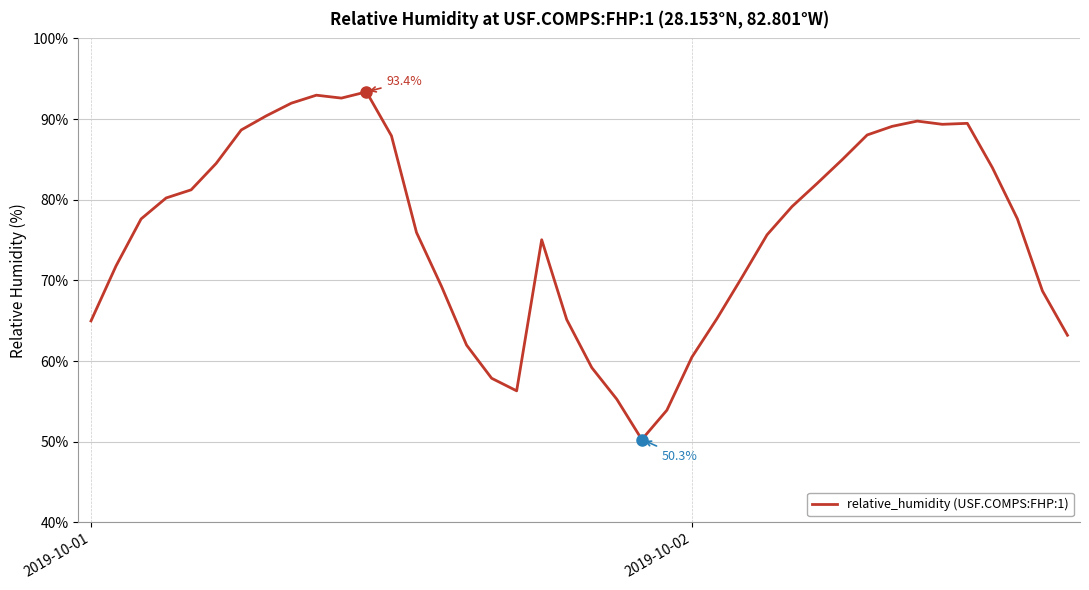

What is the minimum value shown in the chart?

50.3